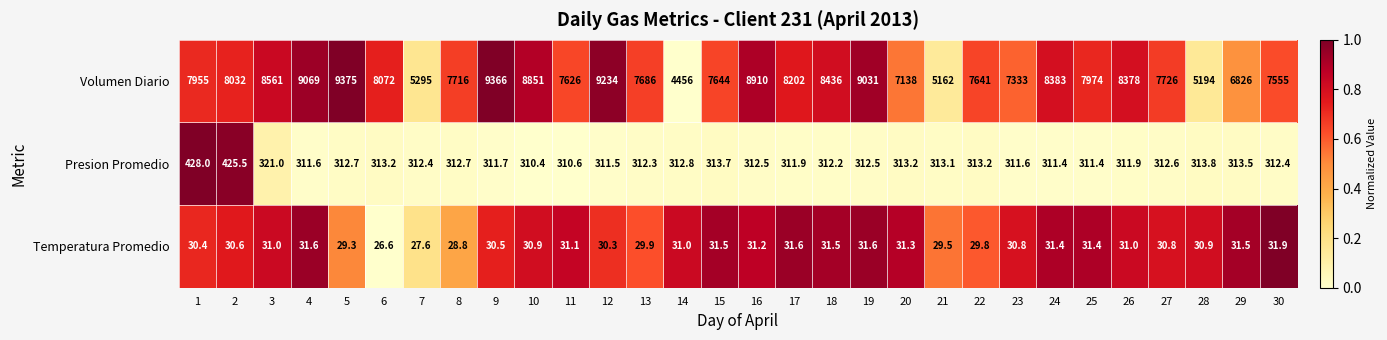

What is the lowest value of the Volumen Diario series?

4456.0